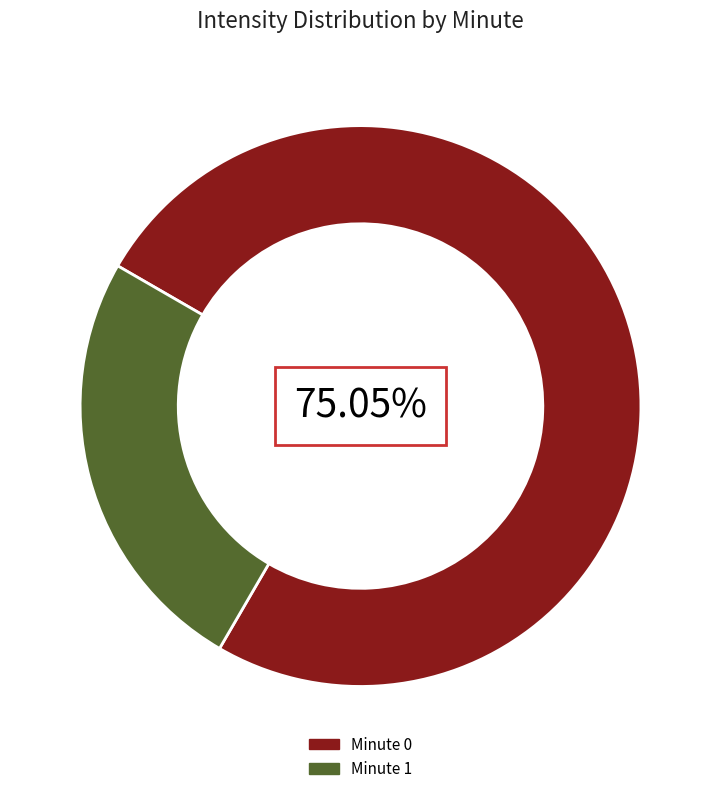

What is the ratio of the value at Minute 0 to the value at Minute 1?

3.0